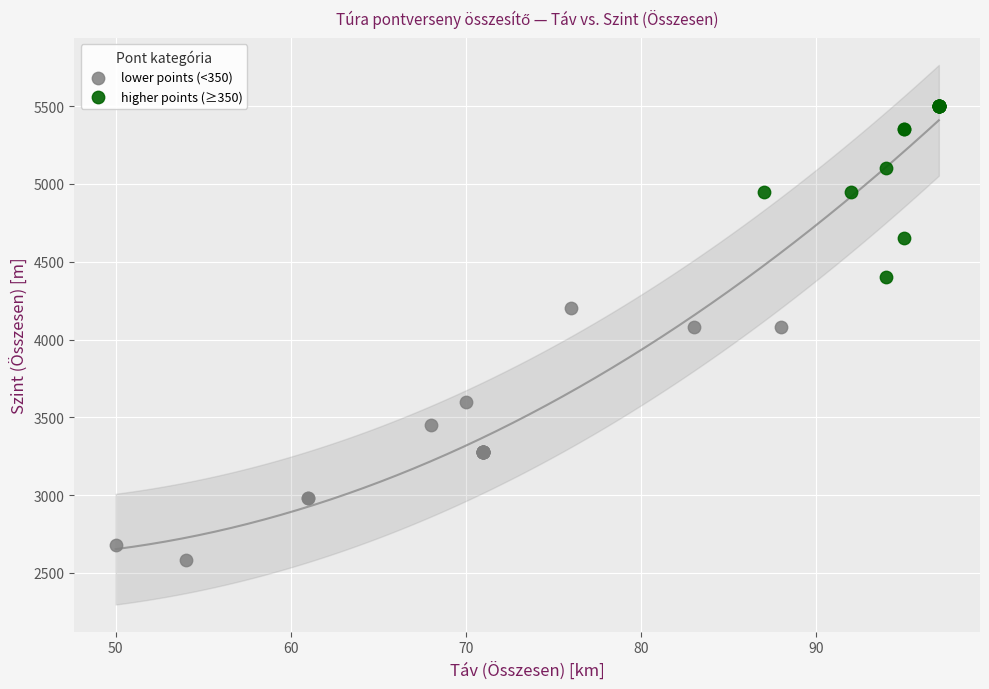

Which series has the largest Y range (max minus min)?

lower points (<350)